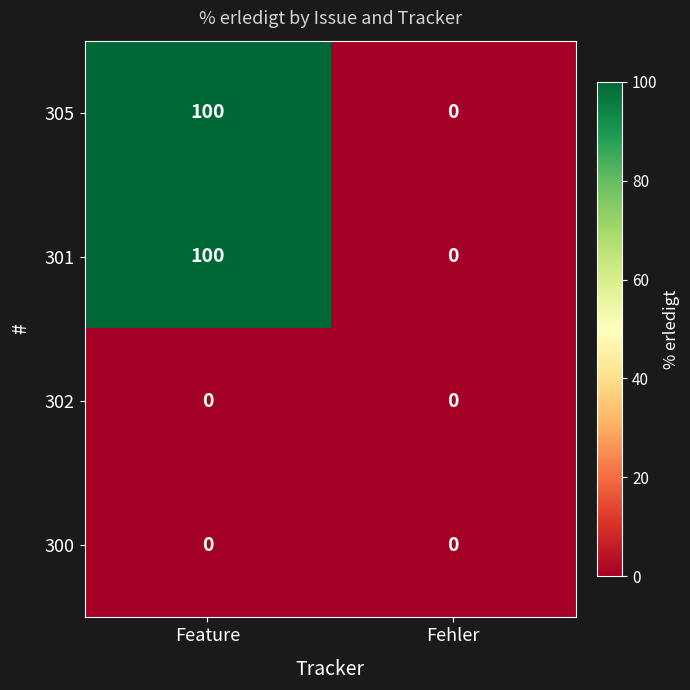

Reading left to right, list all the values displayed in this chart.

305: 100	0
301: 100	0
302: 0	0
300: 0	0